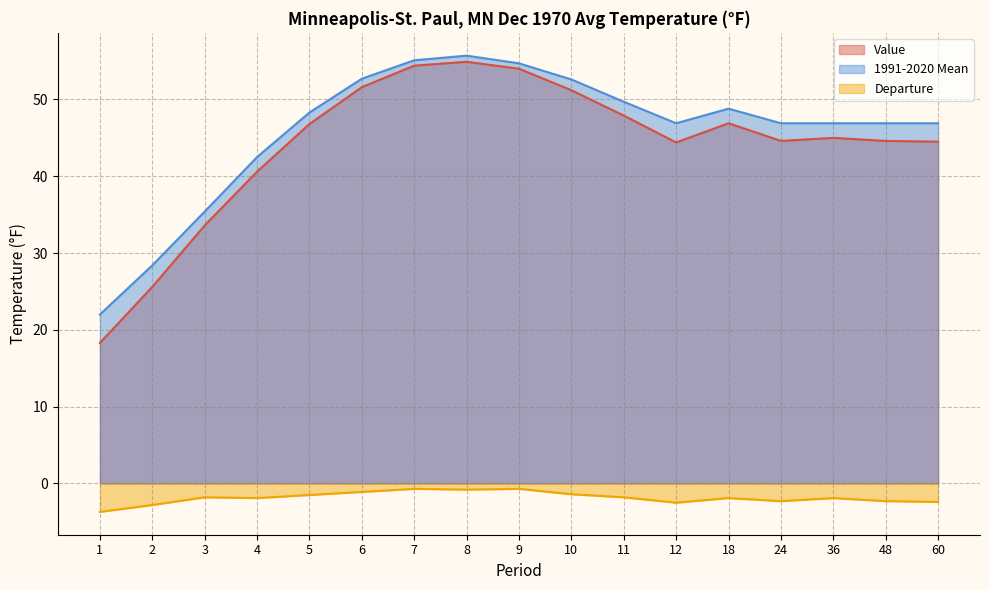

Which has a higher value, 1 or 7?

7